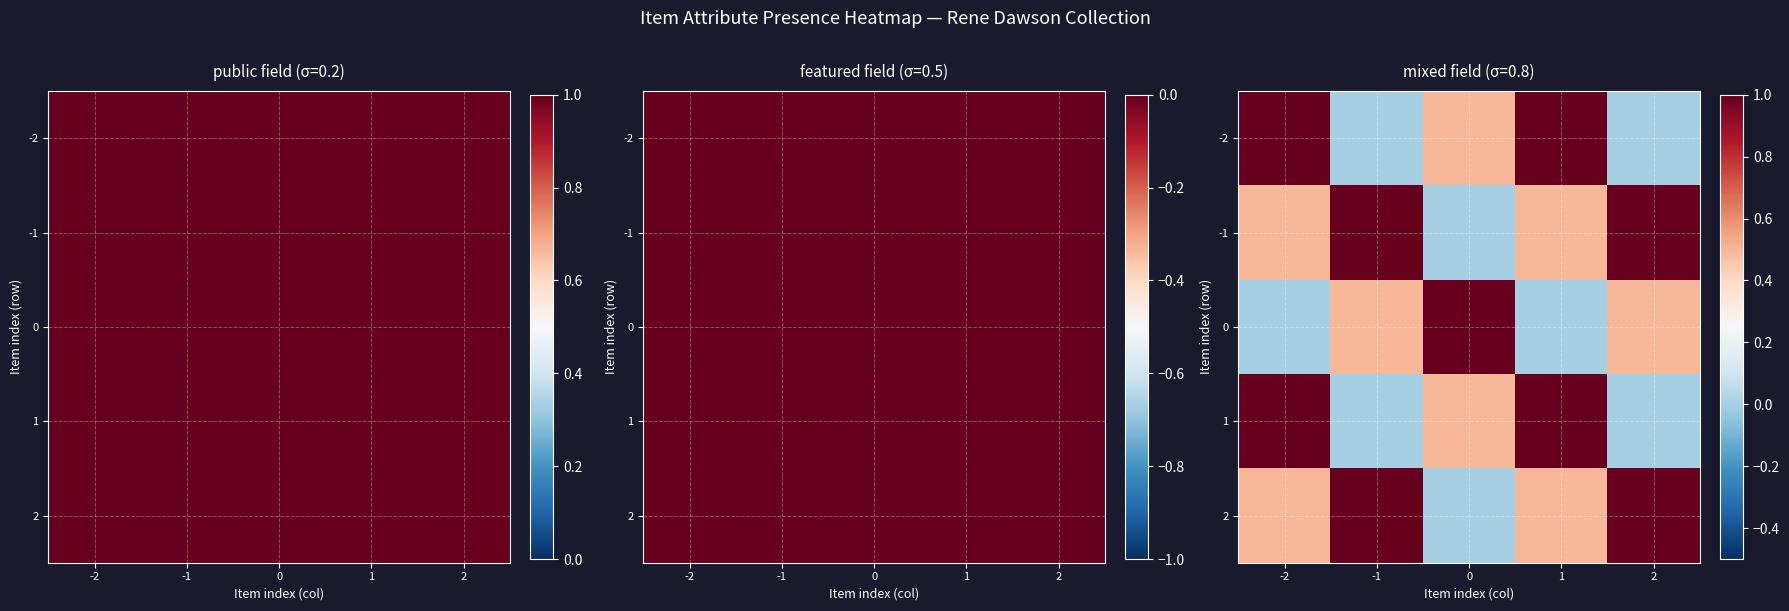

True or false: -1 has a value of 1.0 at -1.

True